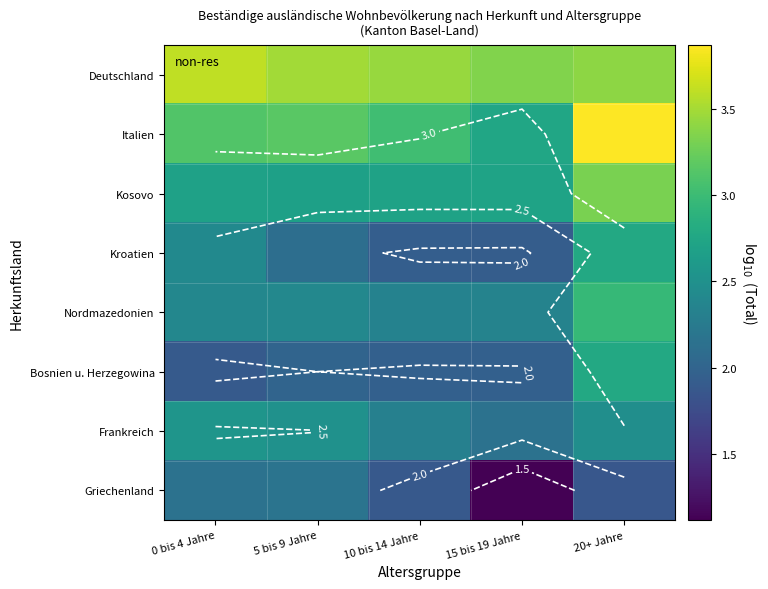

At how many categories does at least one series exceed 3?

5